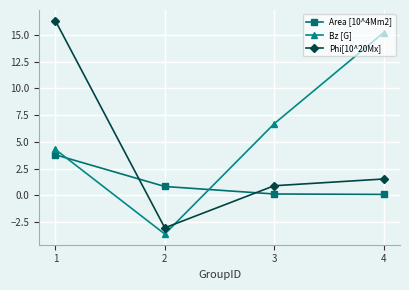

What are all the series names shown in the legend?

Area [10^4Mm2], Bz [G], Phi[10^20Mx]